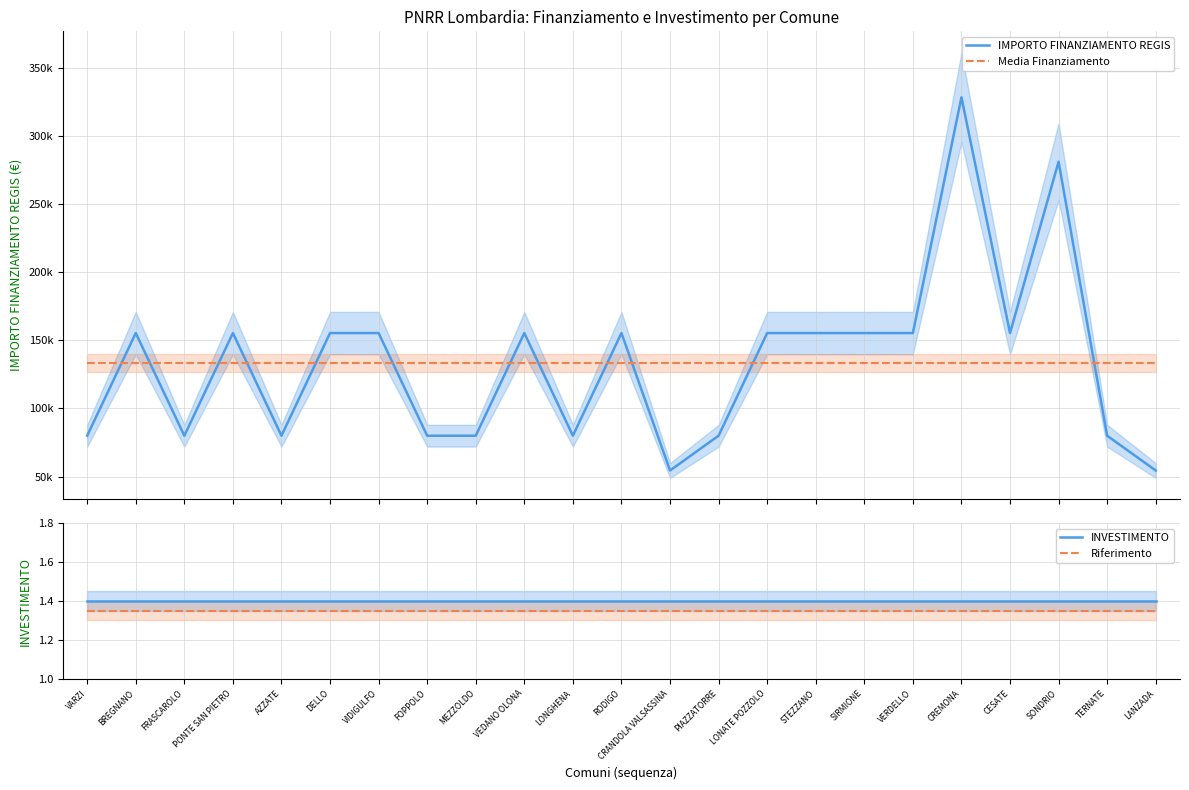

At how many categories does at least one series exceed 293556?

1